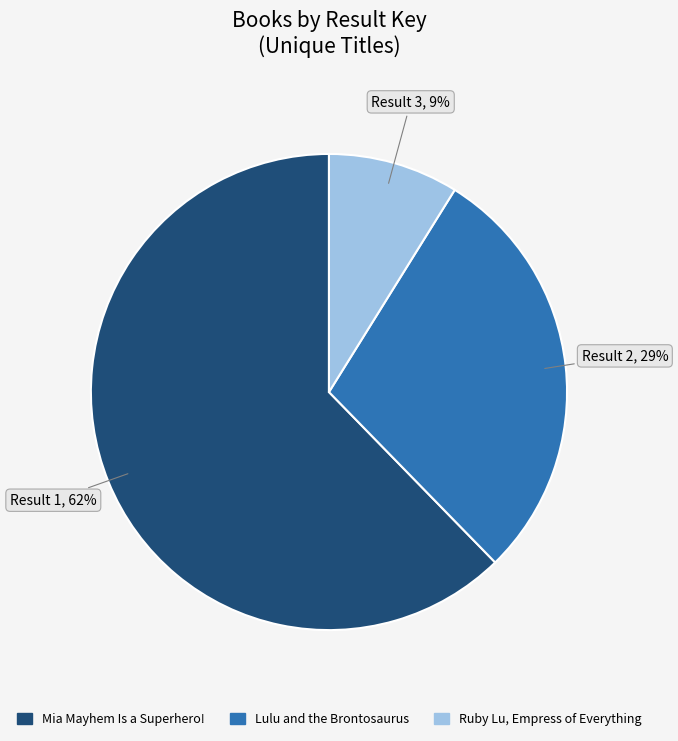

Do Lulu and the Brontosaurus and Ruby Lu, Empress of Everything together represent more than half of the pie?

No